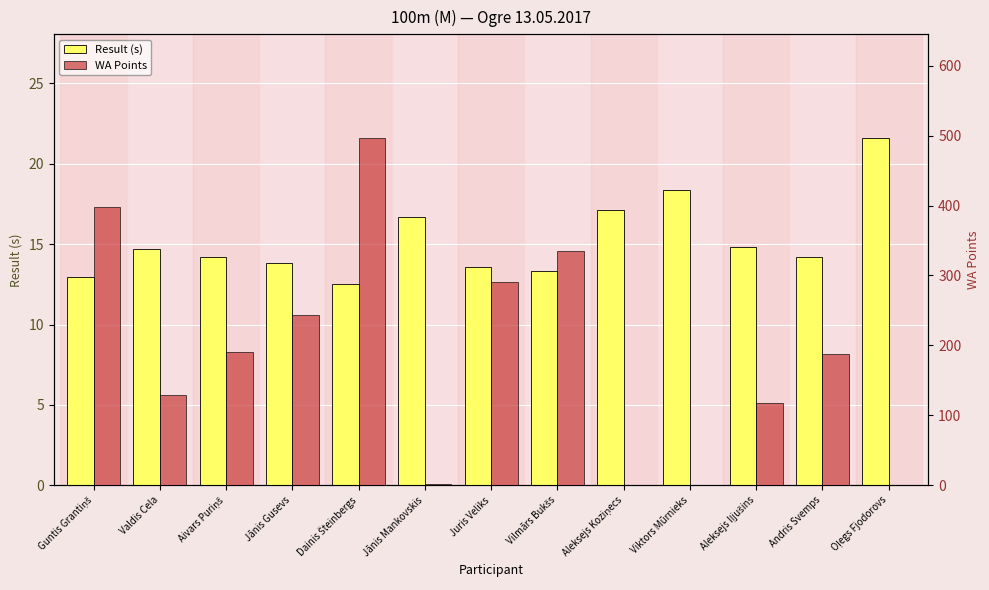

Which category has the lowest value across all series?

Aleksejs Koziņecs